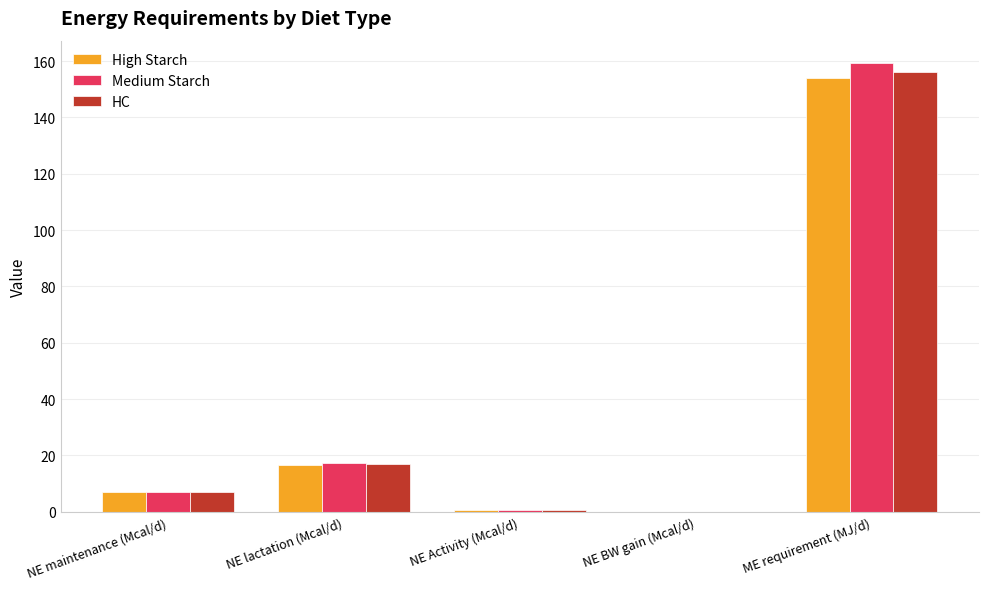

Which category has the highest value across all series?

ME requirement (MJ/d)